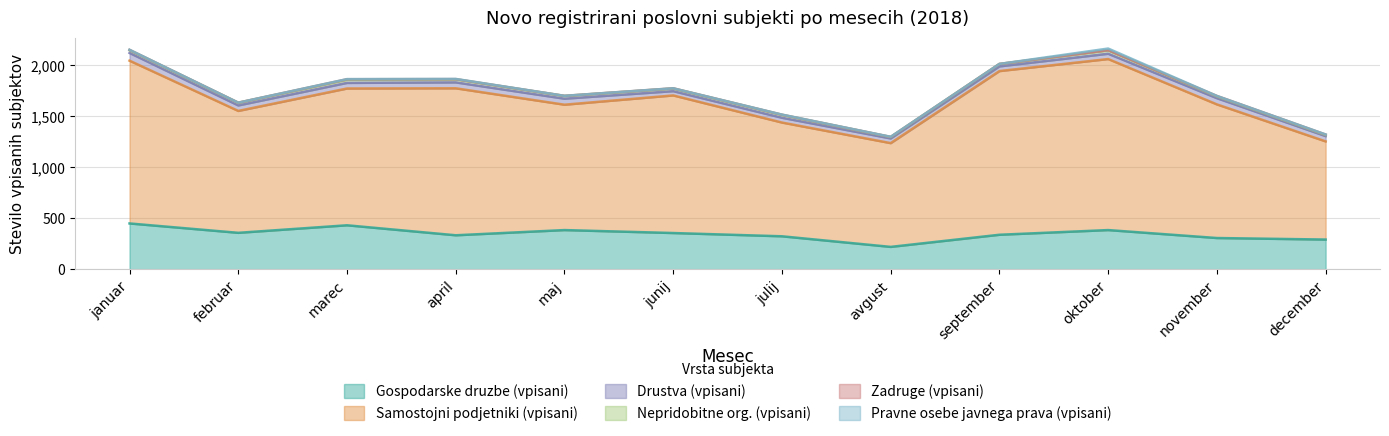

What is the lowest value of the Gospodarske druzbe (vpisani) series?

220